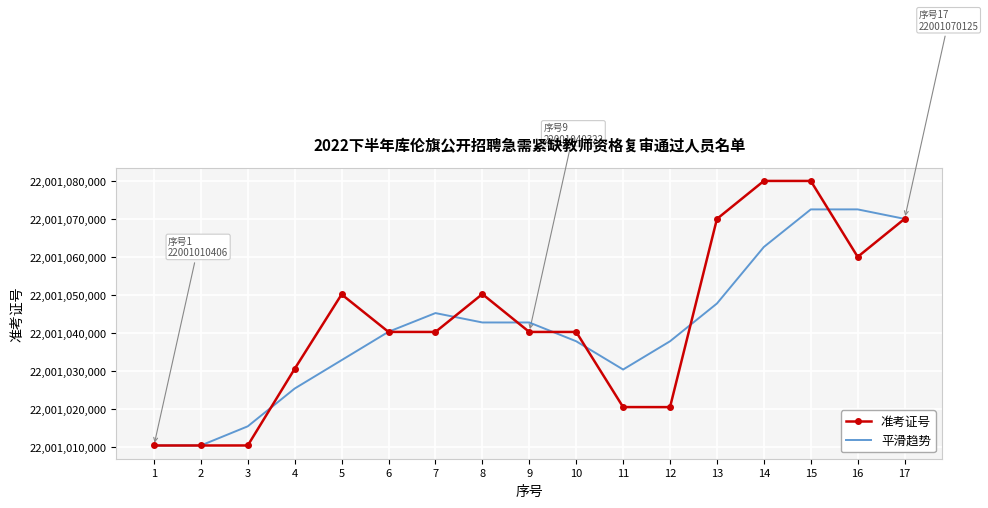

What is the difference between the highest and lowest values at 3?

5045